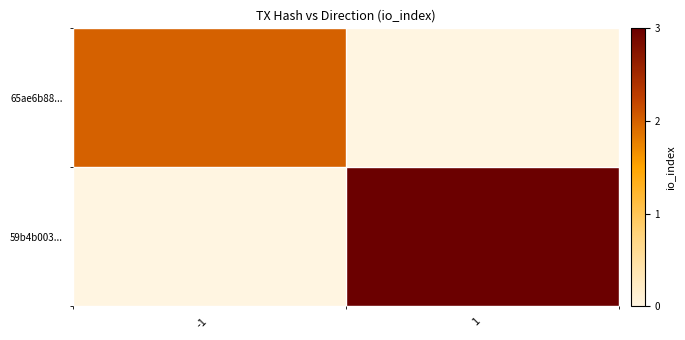

Reading right to left, list all the values displayed in this chart.

65ae6b88...: 1=0	-1=2
59b4b003...: 1=3	-1=0